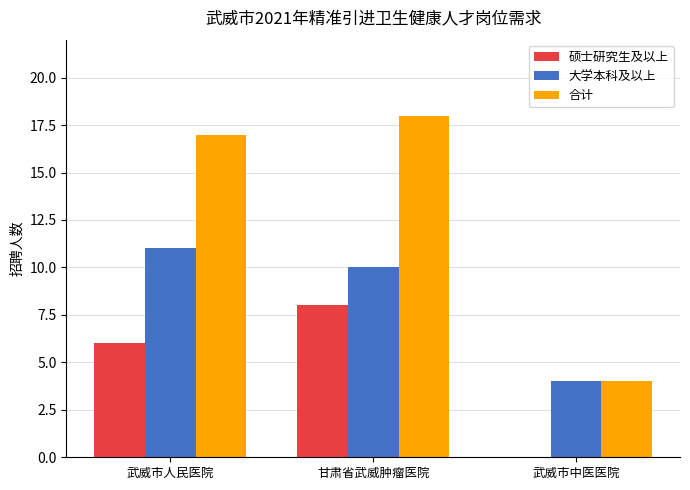

What is the average value of the 大学本科及以上 series?

8